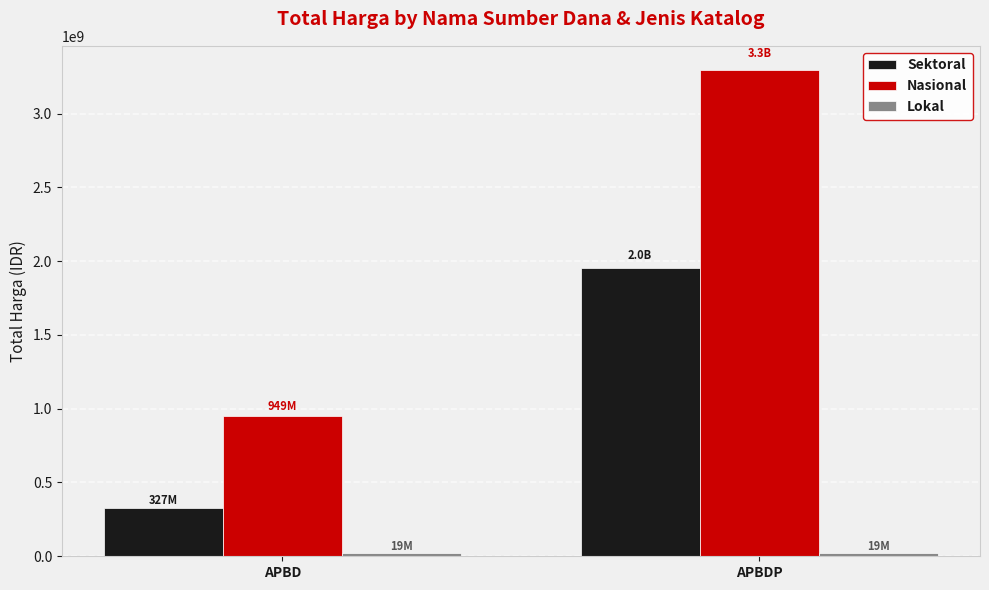

What is the label of the 1st bar from the right?

APBDP